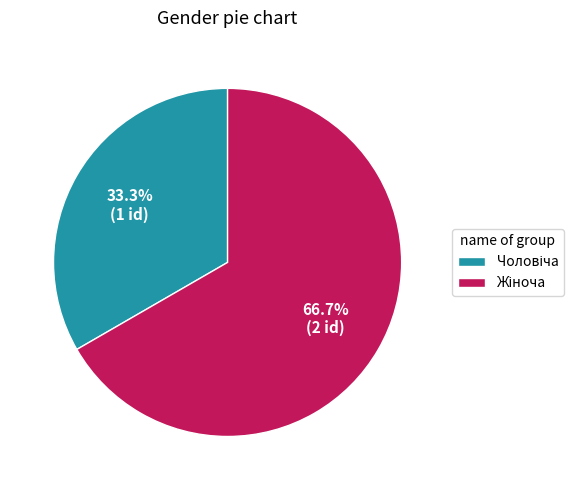

Count the number of slices in the pie.

2